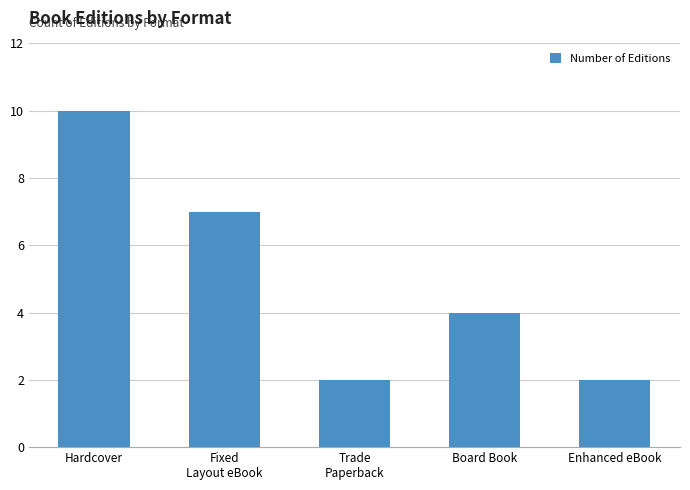

What is the sum of all values?

25